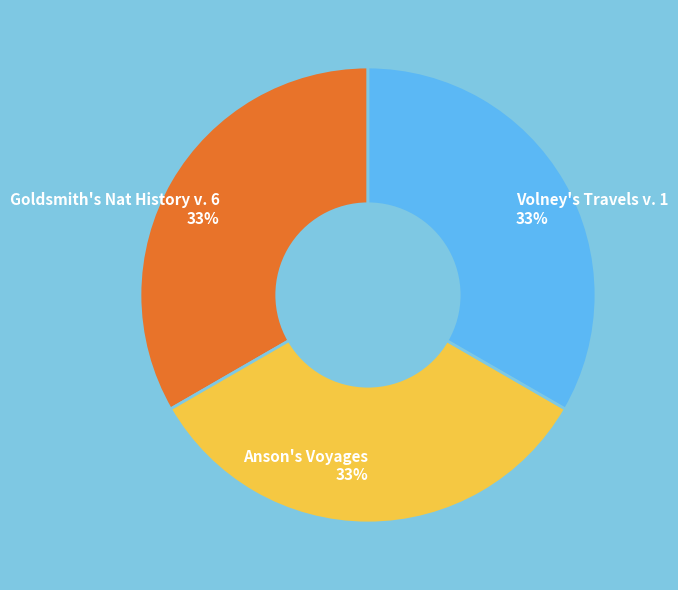

Does Goldsmith's Nat History v. 6 account for over 50% of the chart?

No